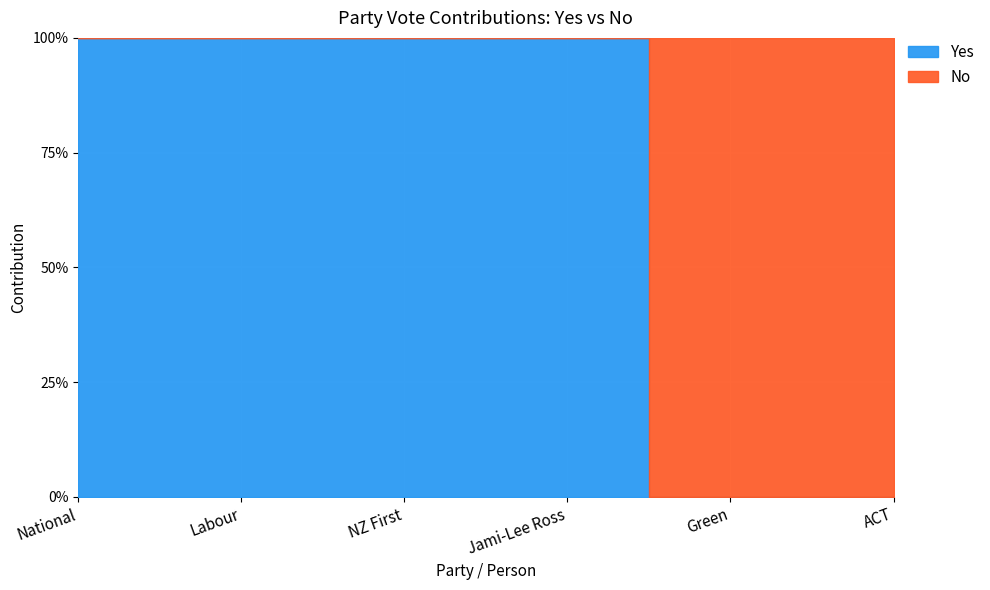

Where do Yes and No first cross each other?

Jami-Lee Ross and Green